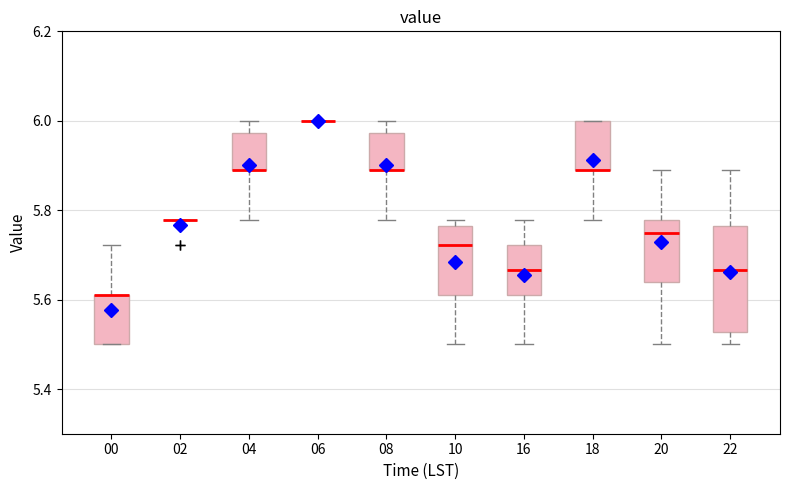

Which box is the tallest, from its lower edge to its upper edge?

22